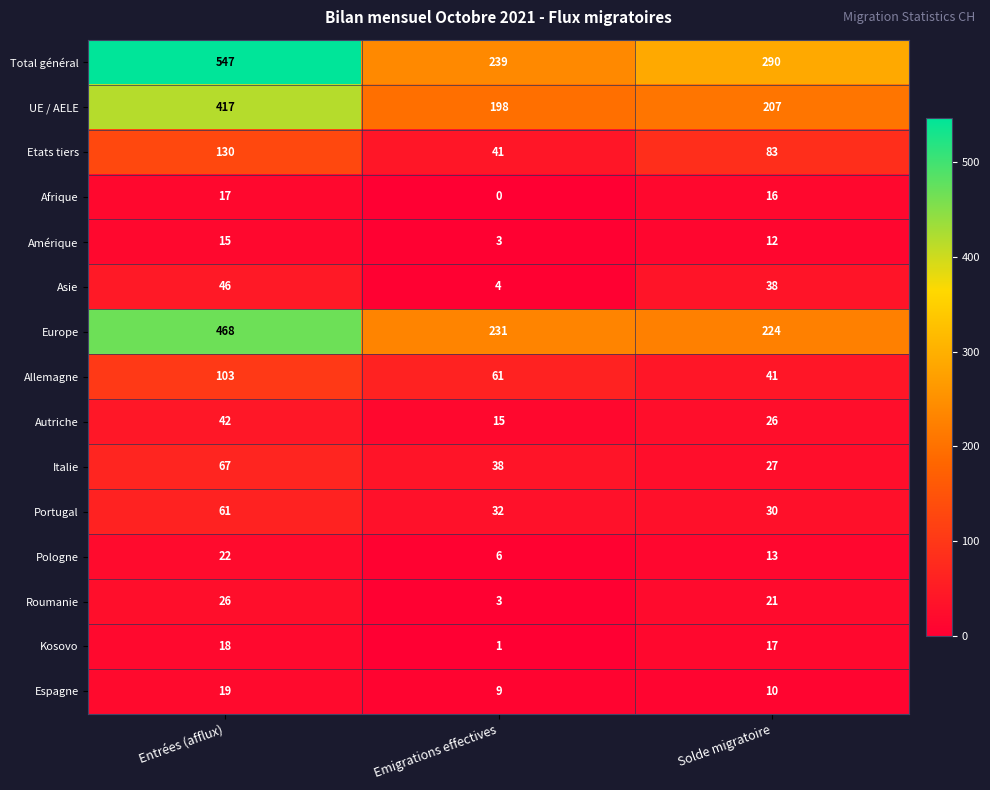

The value of Amérique at Entrées (afflux) is 9. True or false?

False